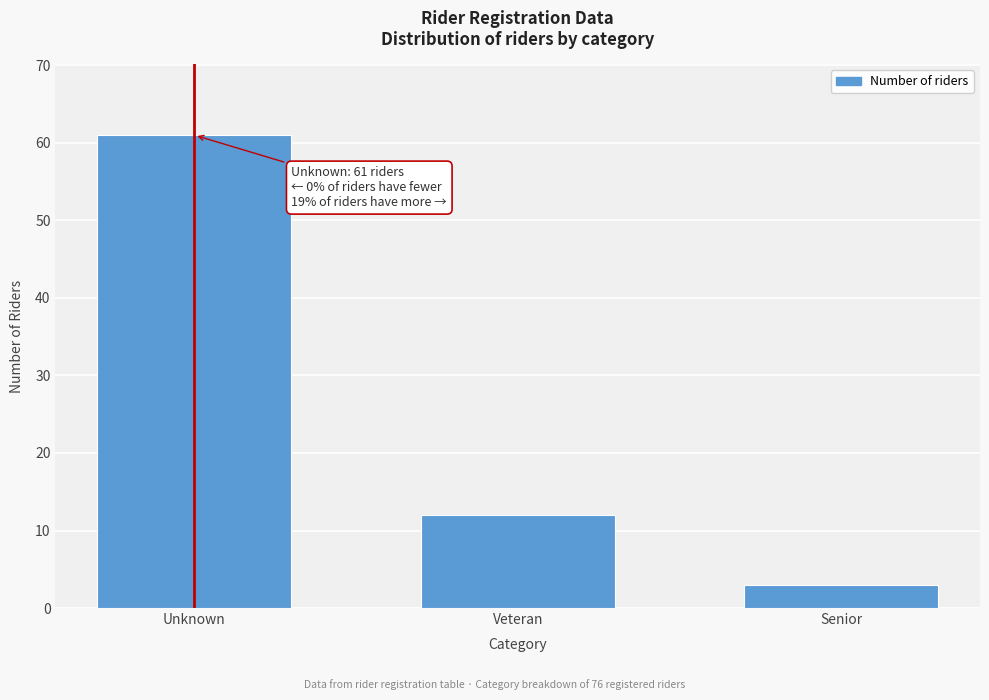

Reading left to right, what are all the values shown in this chart?

Unknown=61	Veteran=12	Senior=3